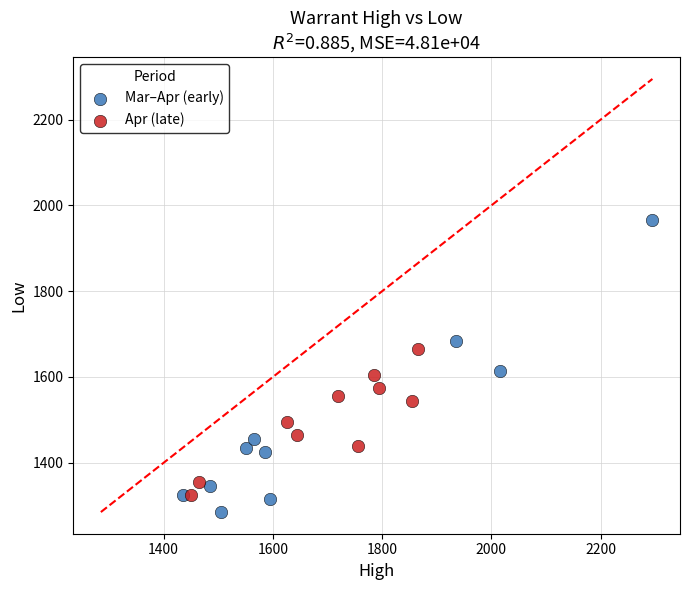

What are all the series names shown in the legend?

Mar–Apr (early), Apr (late)